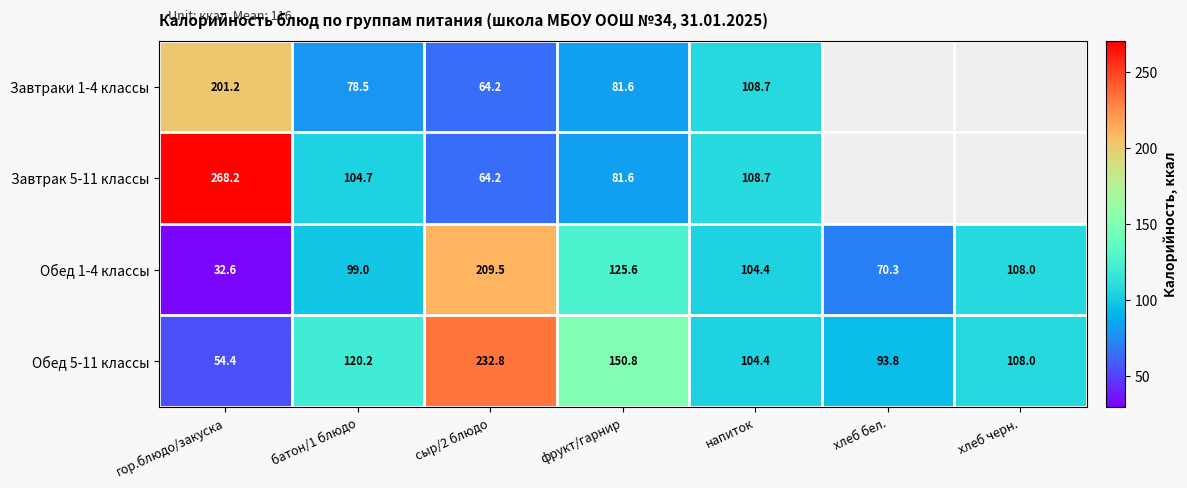

The Завтрак 5-11 классы series shows 108.7 at напиток. True or false?

True